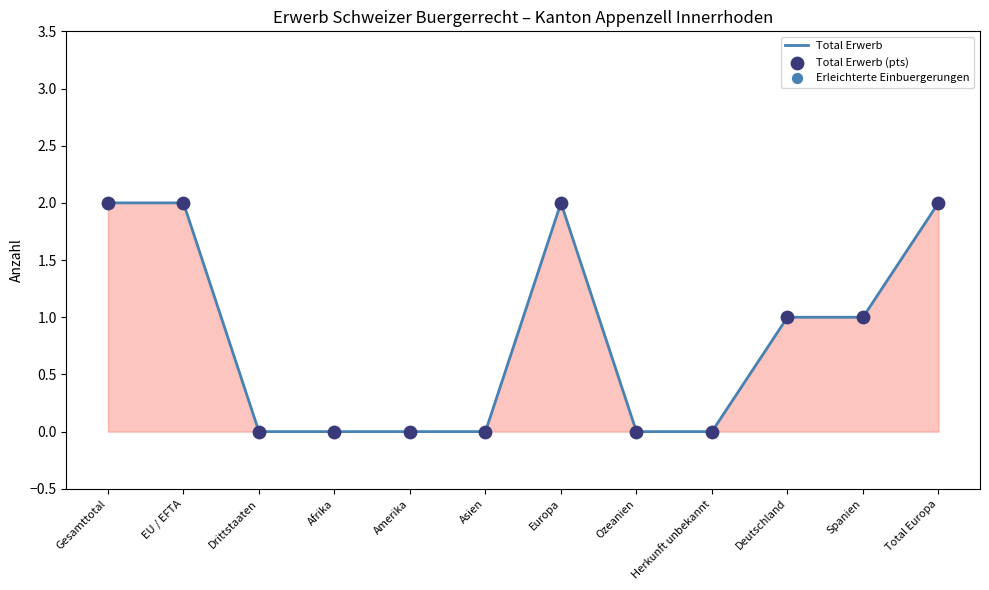

What is the change in value from Amerika to Deutschland?

+1